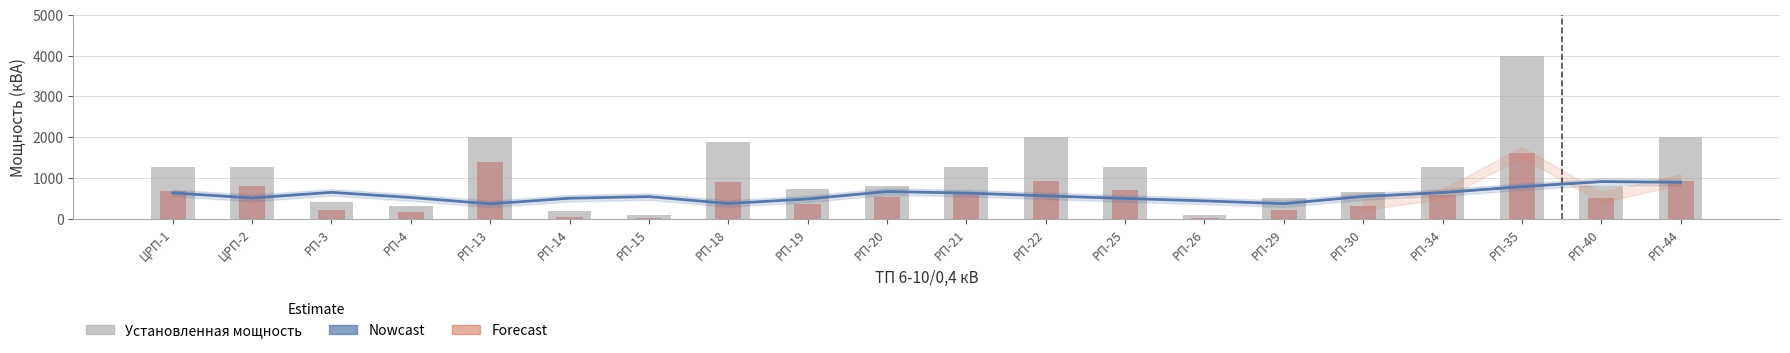

True or false: Свободная мощность has a value of 499.8 at РП-40.

True